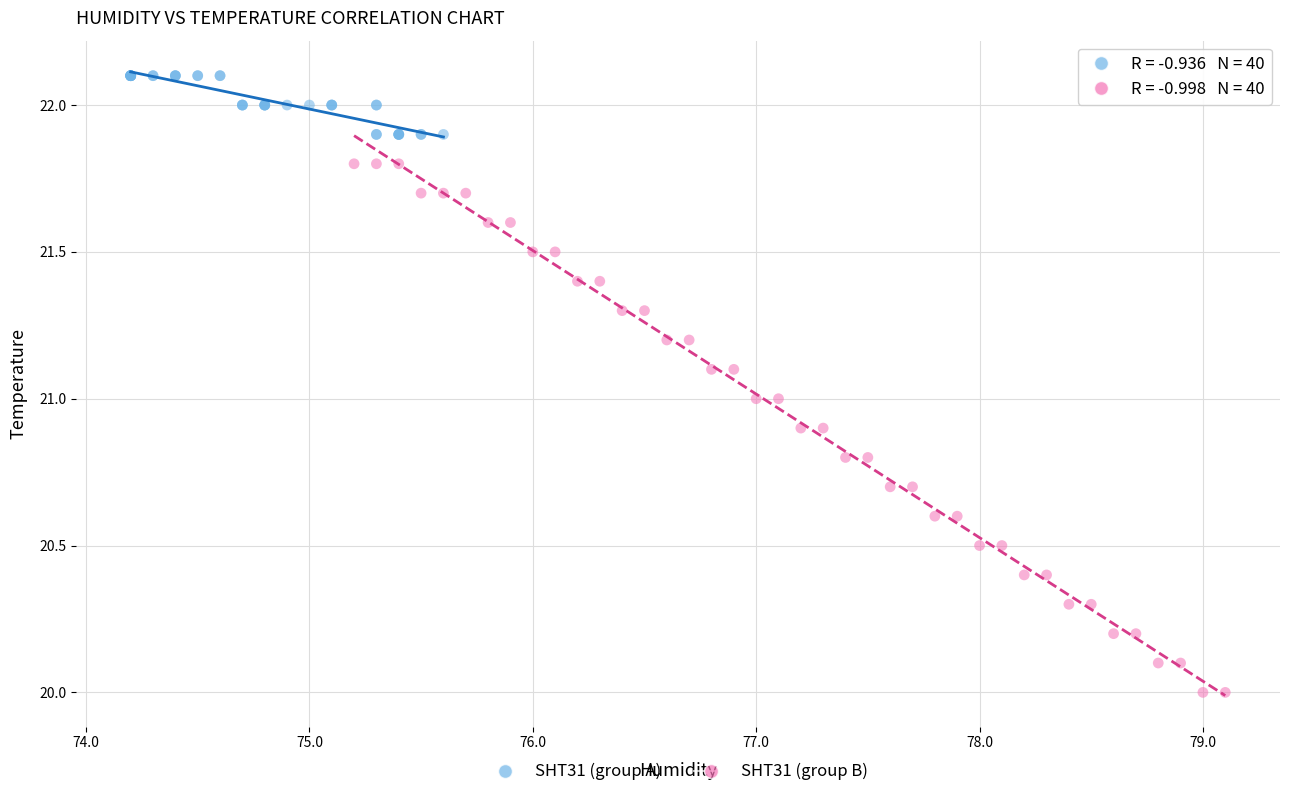

Which series reaches the maximum Y coordinate?

SHT31 (group A)